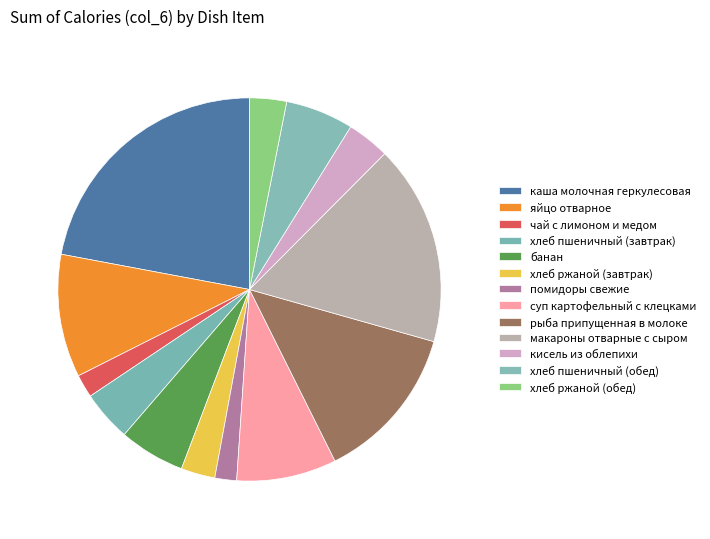

Do макароны отварные с сыром and кисель из облепихи together represent more than half of the pie?

No